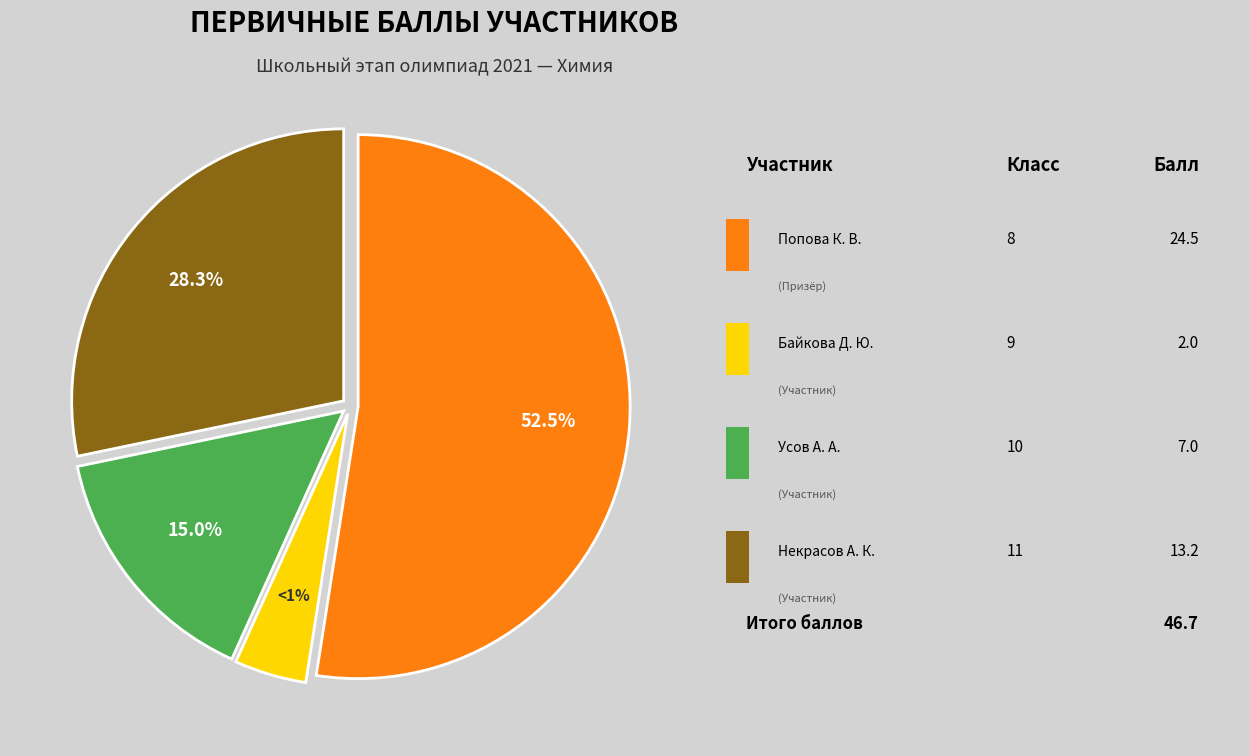

Is it true that Некрасов Александр Константинович is 28% of the pie?

True